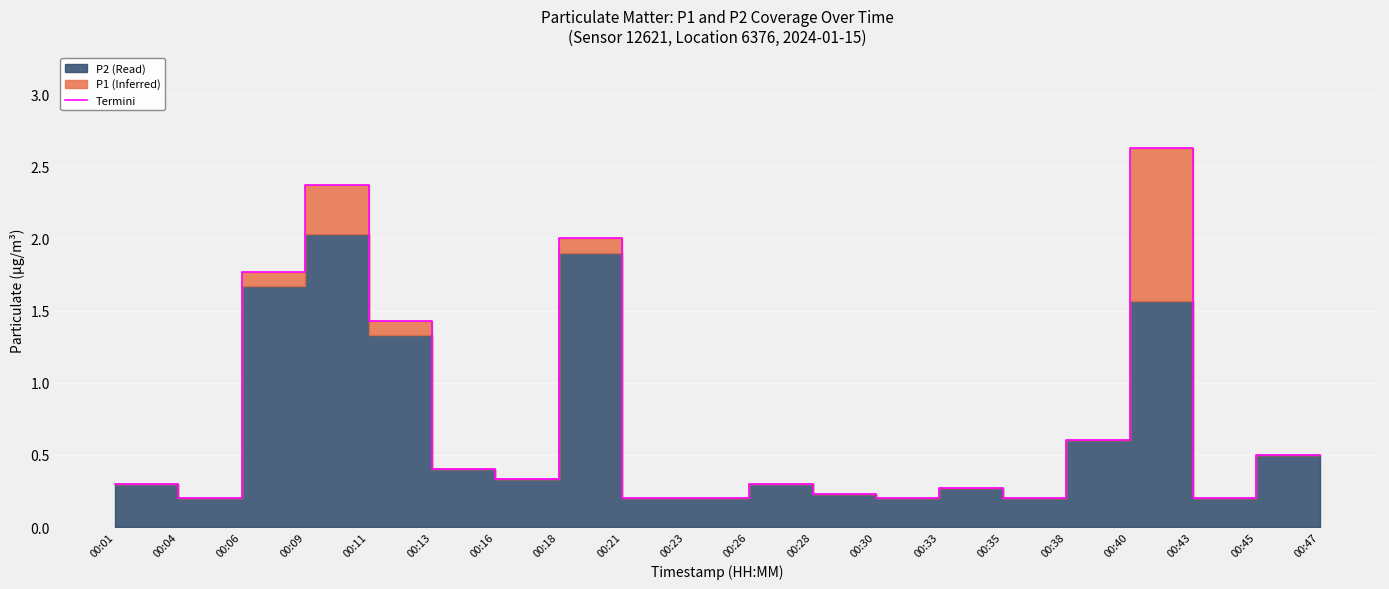

List the labels in order of value, smallest first.

00:04, 00:21, 00:23, 00:30, 00:35, 00:43, 00:28, 00:33, 00:01, 00:26, 00:16, 00:13, 00:45, 00:47, 00:38, 00:11, 00:06, 00:18, 00:09, 00:40